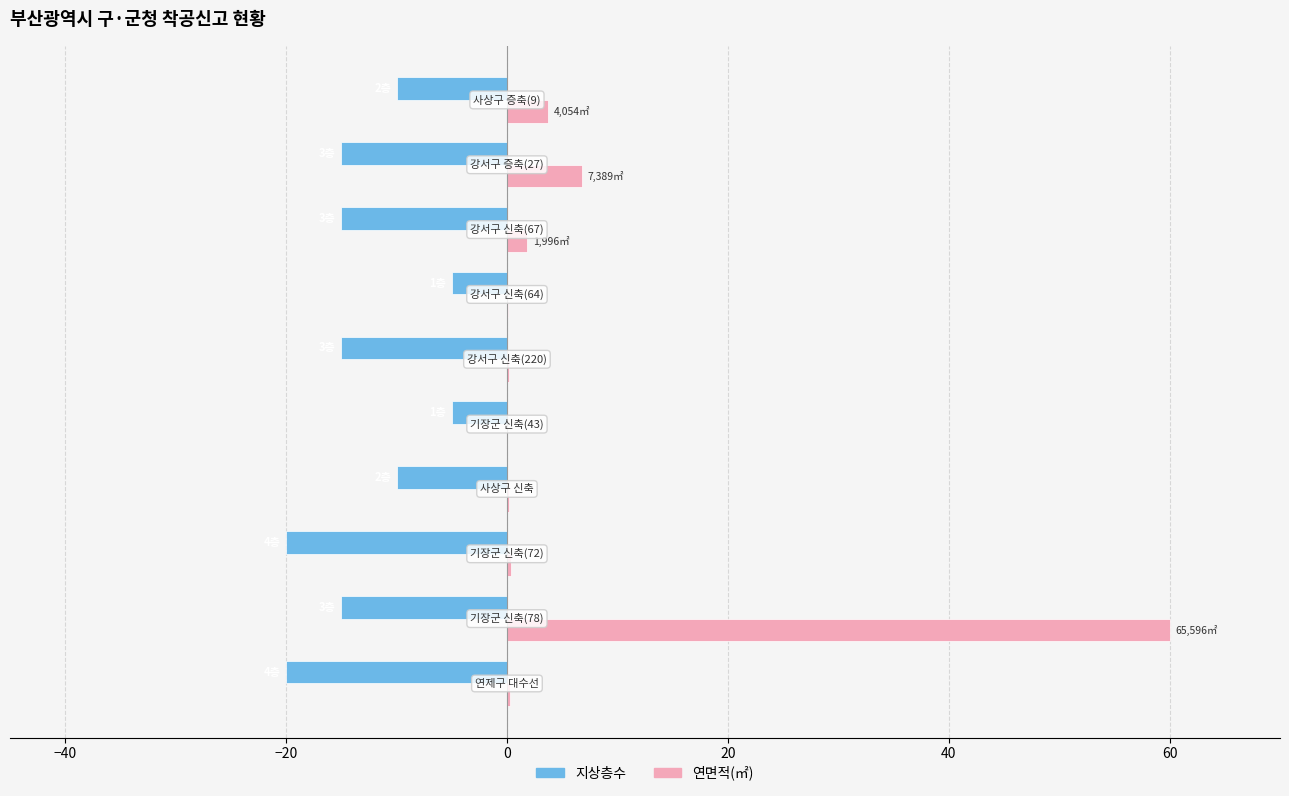

What is the maximum value shown in the chart?

60.0